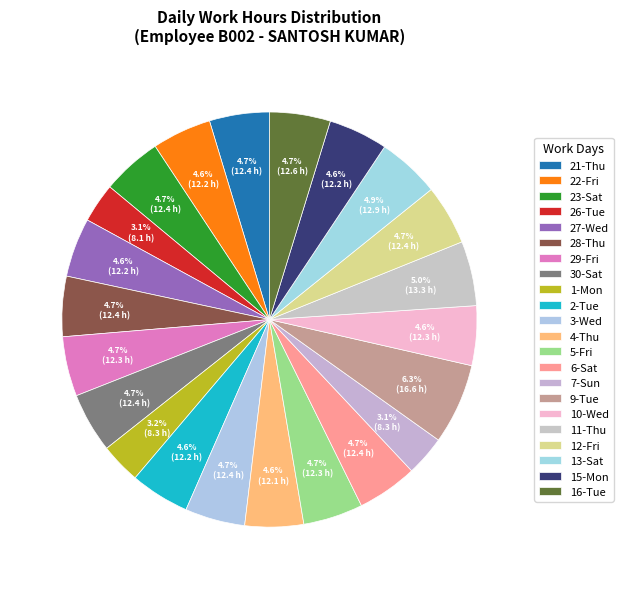

Count the number of slices in the pie.

22